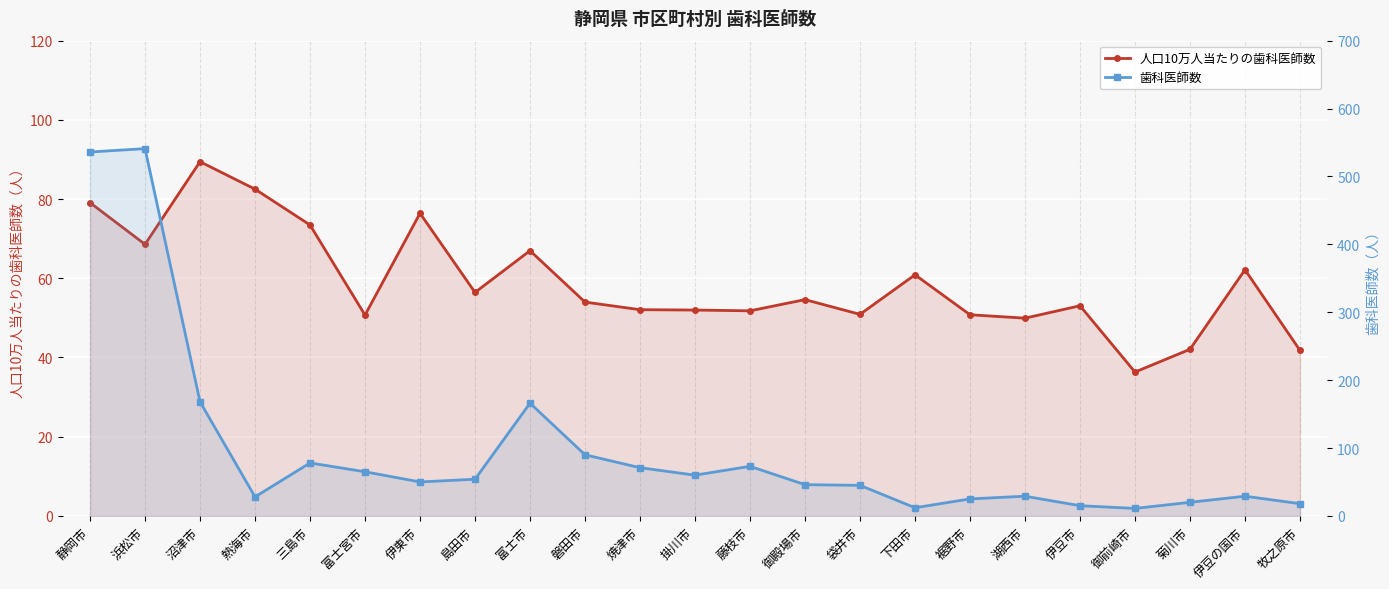

Which has a higher value, 袋井市 or 伊東市?

伊東市